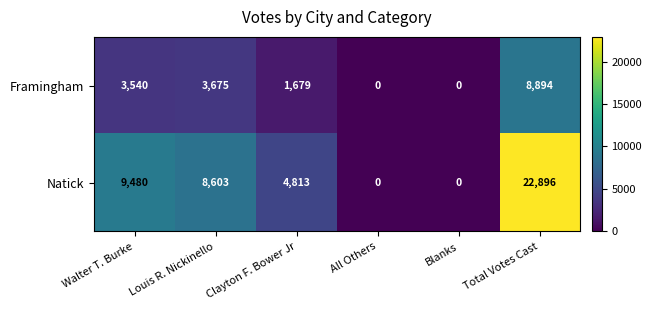

Which series has the widest spread of values?

Natick